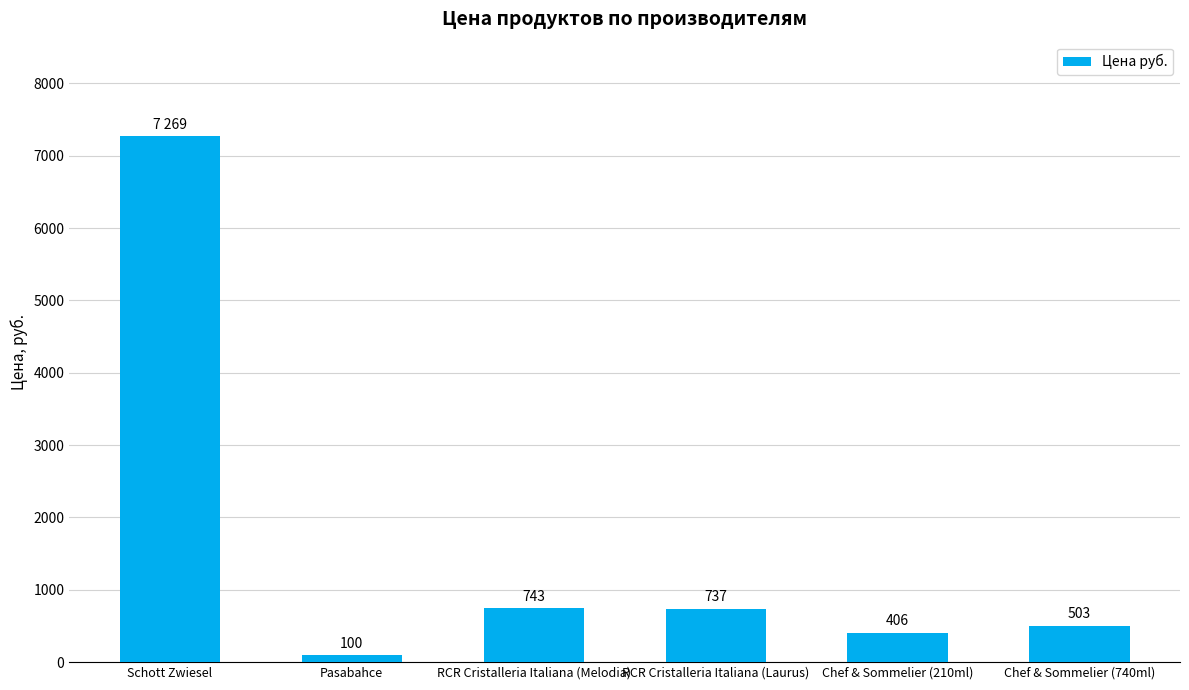

Which category has the lowest value across all series?

Pasabahce